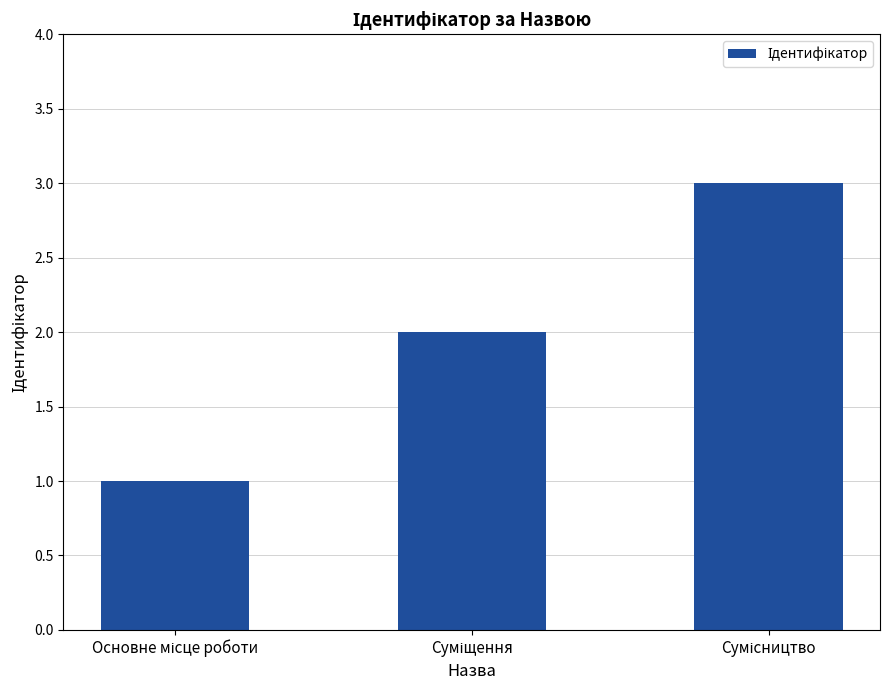

What is the value of the 2nd bar from the left?

2